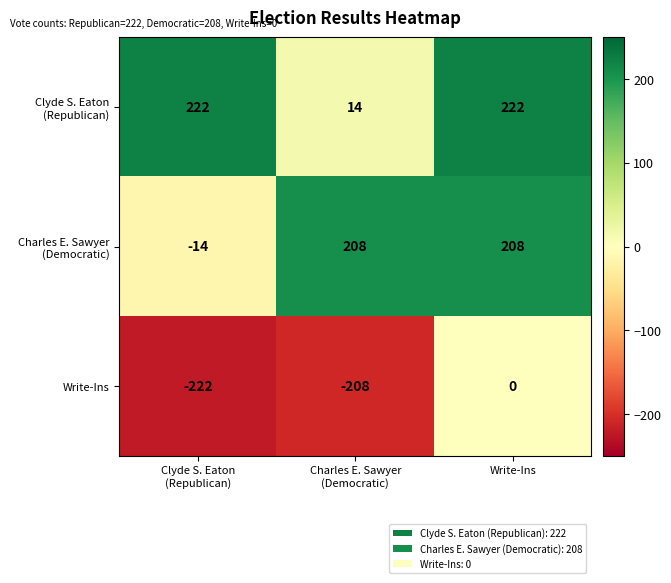

What is the average value of the Write-Ins series?

-143